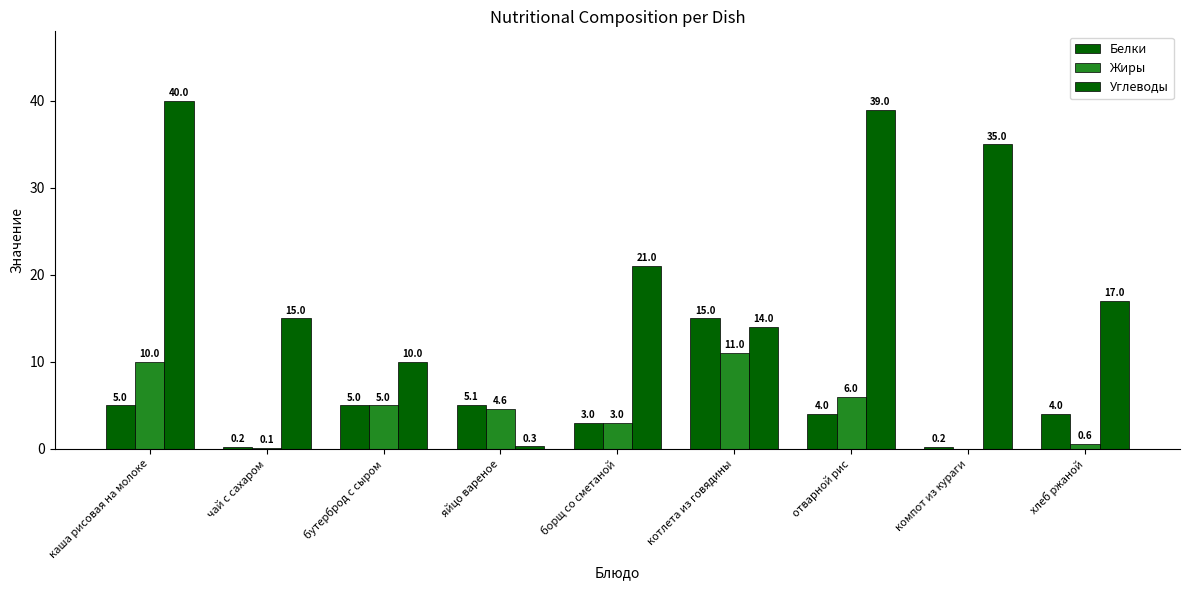

The Белки series shows 5.1 at яйцо вареное. True or false?

True